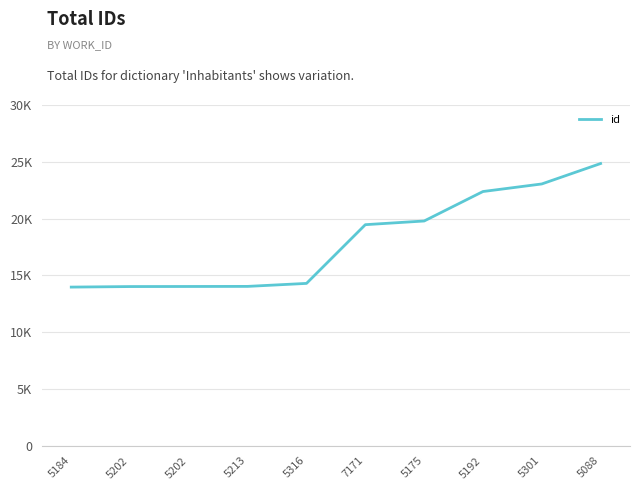

Does the chart display data point markers on the line(s)?

No